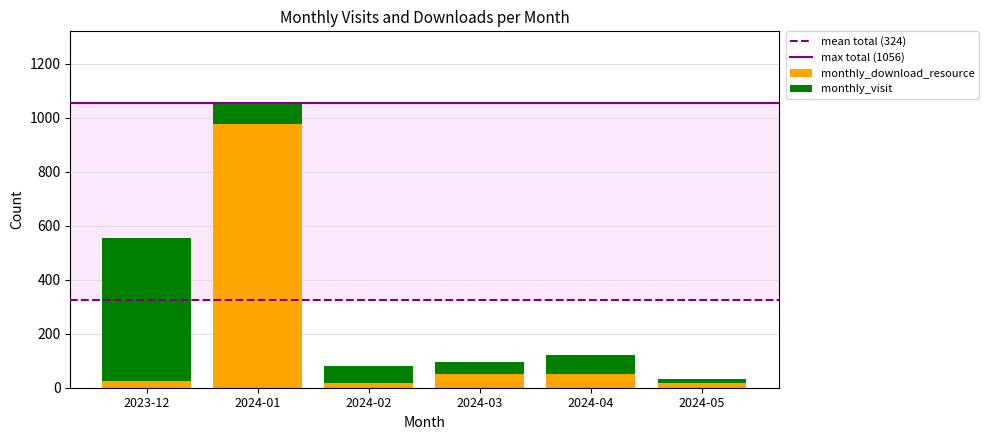

What is the total value across all series at 2024-01?

1056